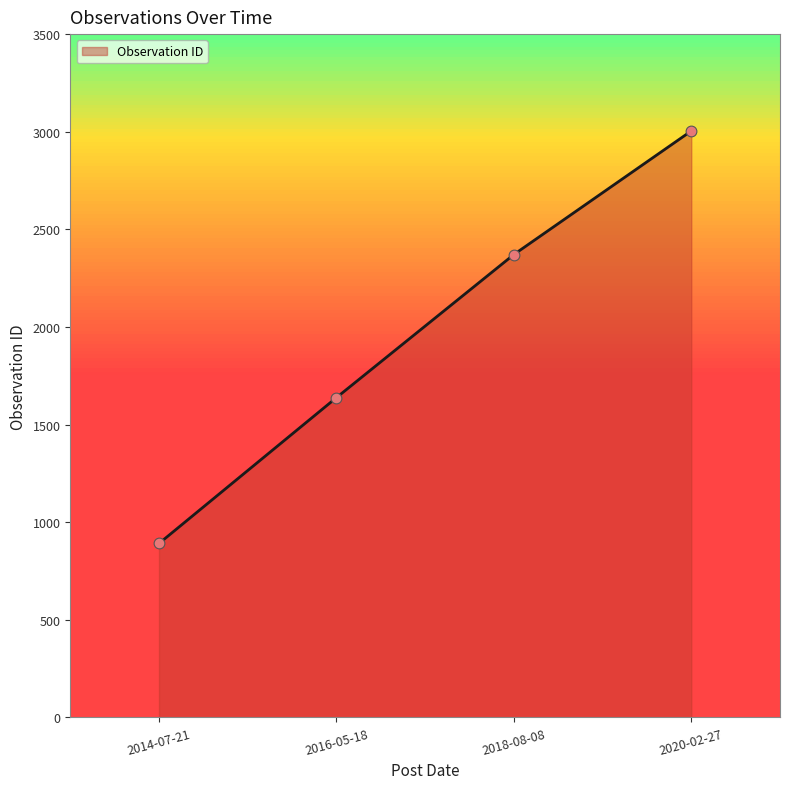

What is the change in value from 2014-07-21 to 2018-08-08?

+1480